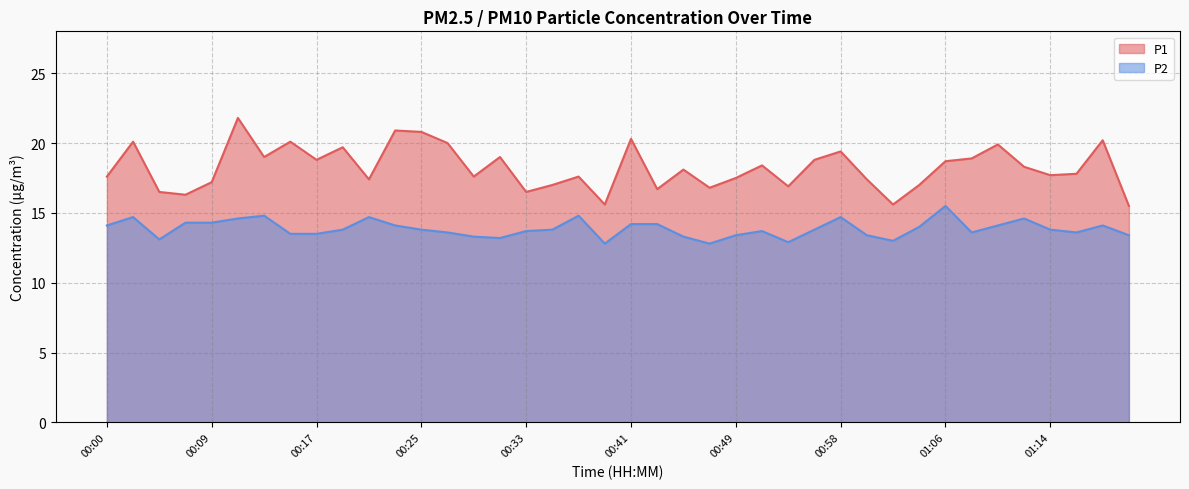

List the series in order of their peak value, highest first.

P1, P2